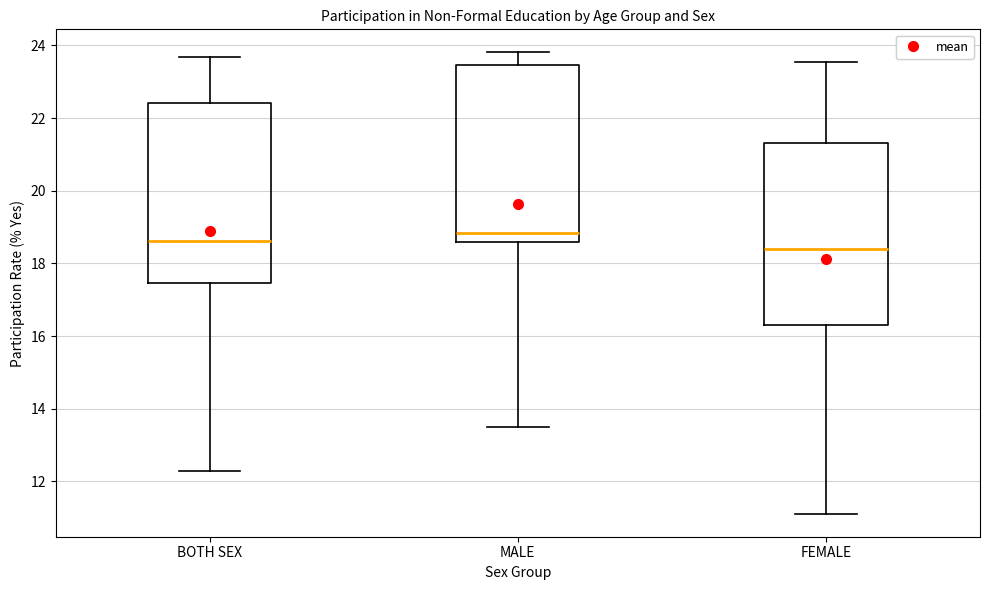

Reading left to right, transcribe this box plot: for each box, give where its median line is, the range the box spans, and where its two whiskers end, as read against the y-axis. The values are not printed on the chart, so give them approximately, as read against the axis.

BOTH SEX: median 18.6, box 17.4 to 22.4, whiskers 12.2 to 23.6
MALE: median 18.8, box 18.6 to 23.4, whiskers 13.6 to 23.8
FEMALE: median 18.4, box 16.4 to 21.4, whiskers 11.2 to 23.6